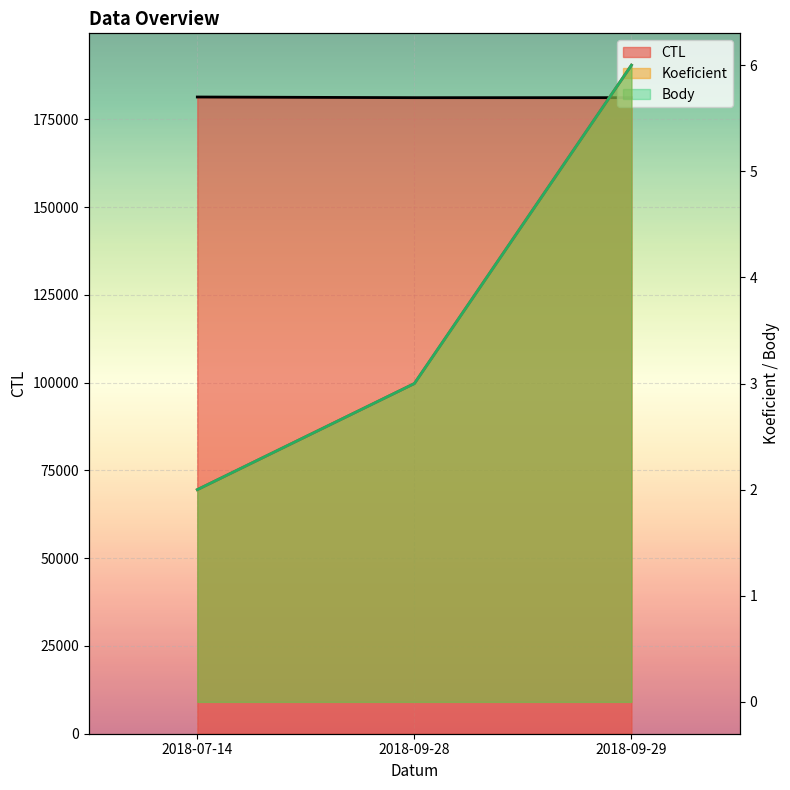

At how many categories does at least one series exceed 39488?

3